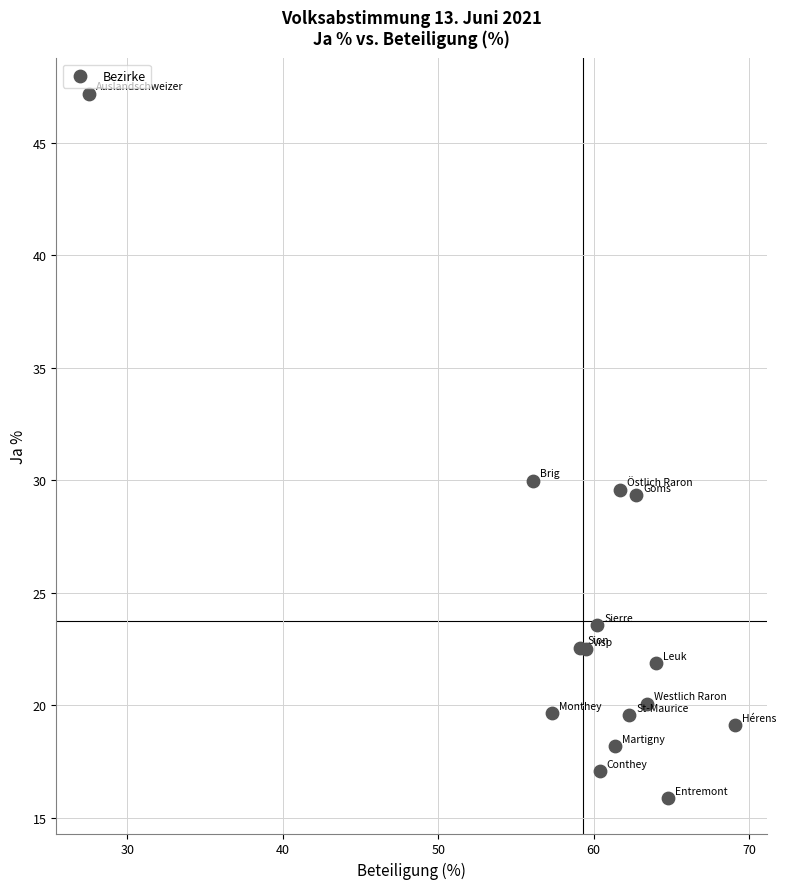

What Y value in the scatter plot is closest to 31?

30.0